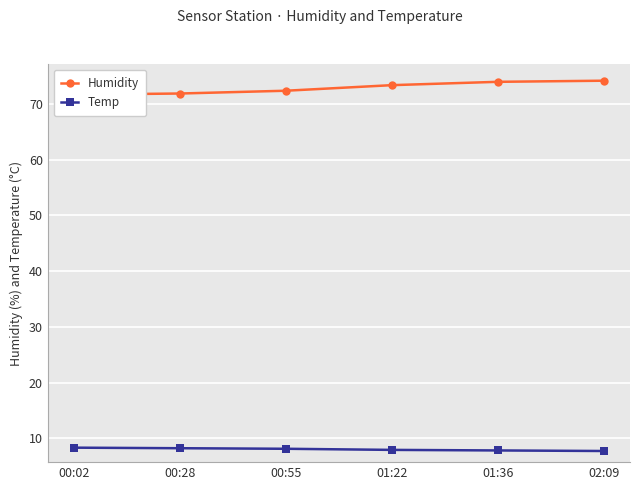

What are all the series names shown in the legend?

Humidity, Temp